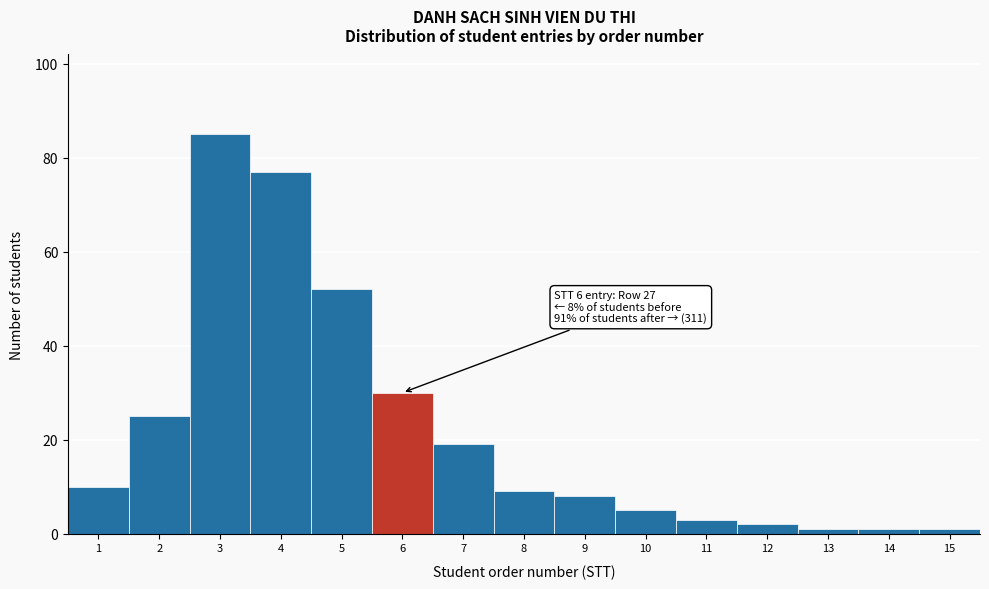

Reading left to right, list all the values displayed in this chart.

1=10	2=25	3=85	4=77	5=52	6=30	7=19	8=9	9=8	10=5	11=3	12=2	13=1	14=1	15=1